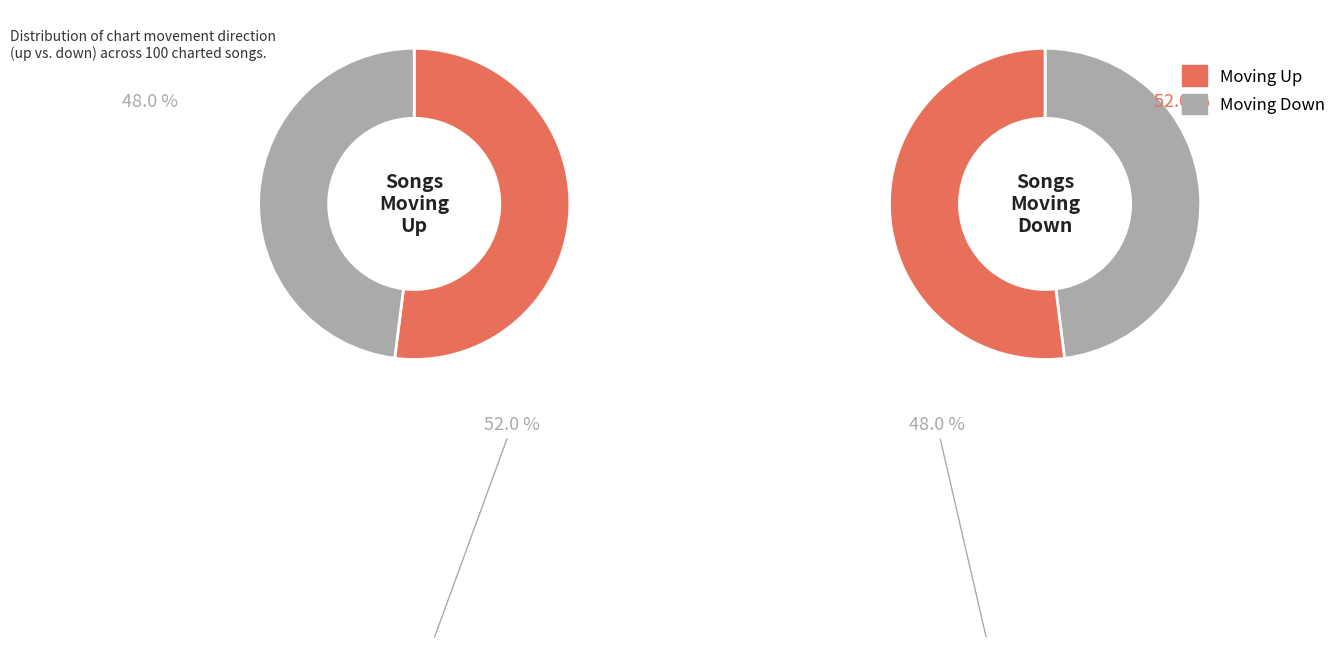

What is the change in value from up to down?

-4